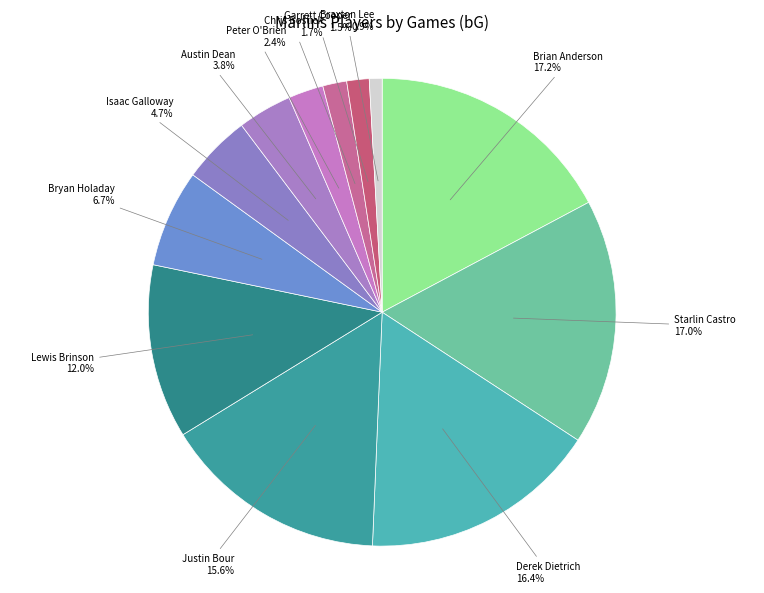

What portion of the pie excludes Brian Anderson?

82.8%